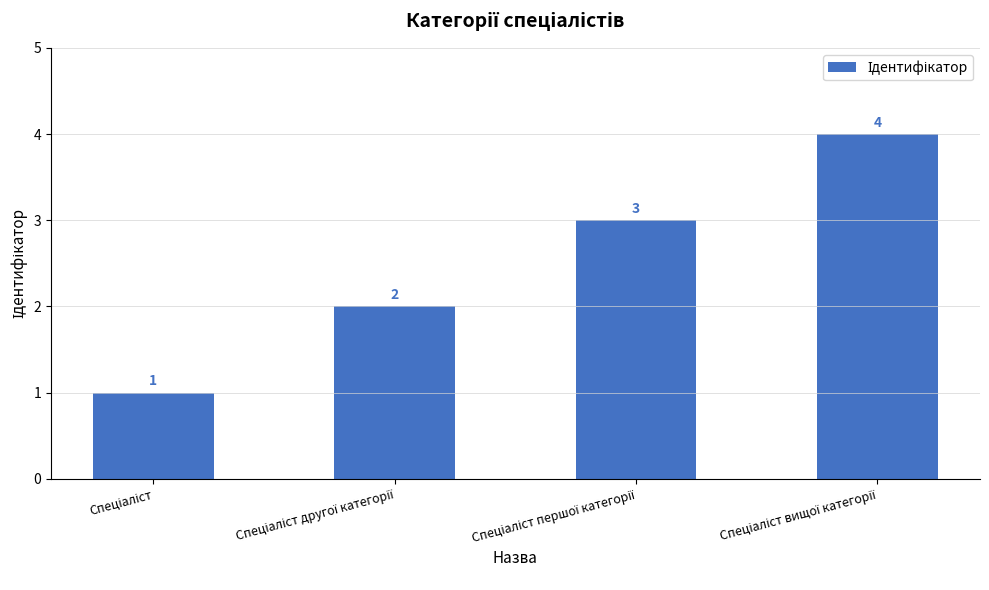

What is the greatest value displayed?

4